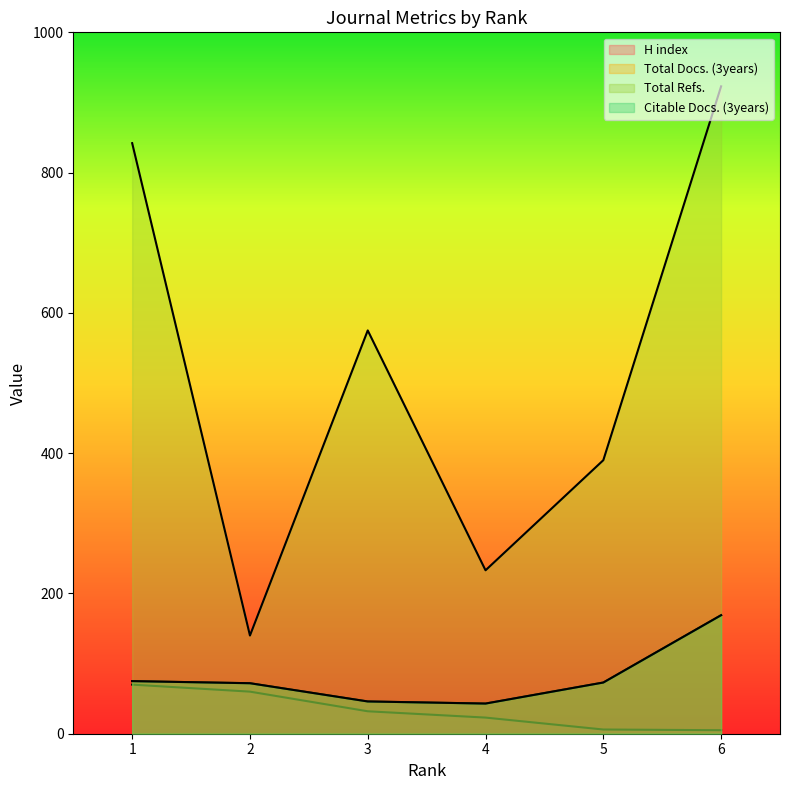

What are all the series names shown in the legend?

H index, Total Docs. (3years), Total Refs., Citable Docs. (3years)